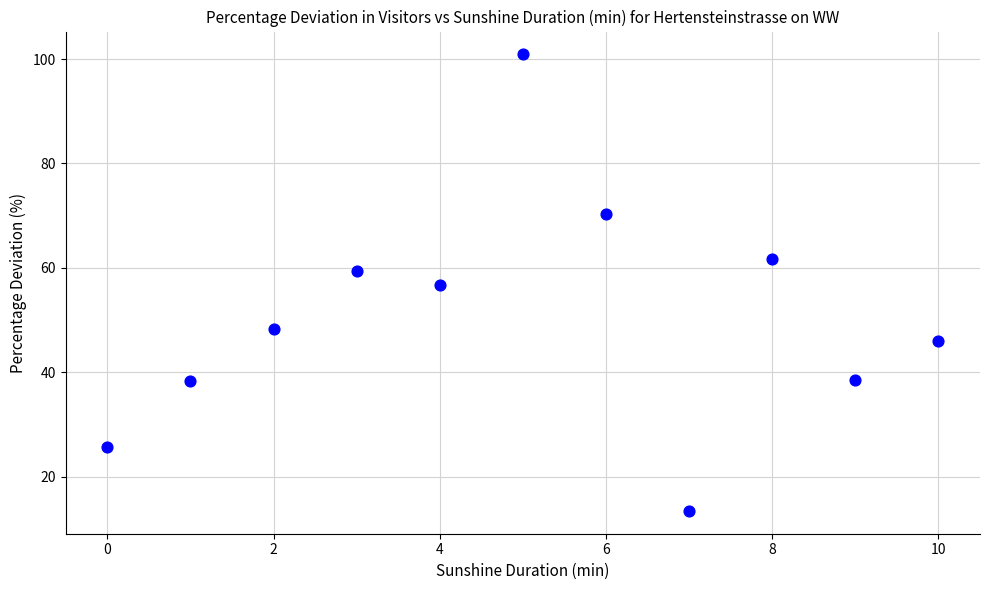

What is the range of Y values (max minus min)?

87.4